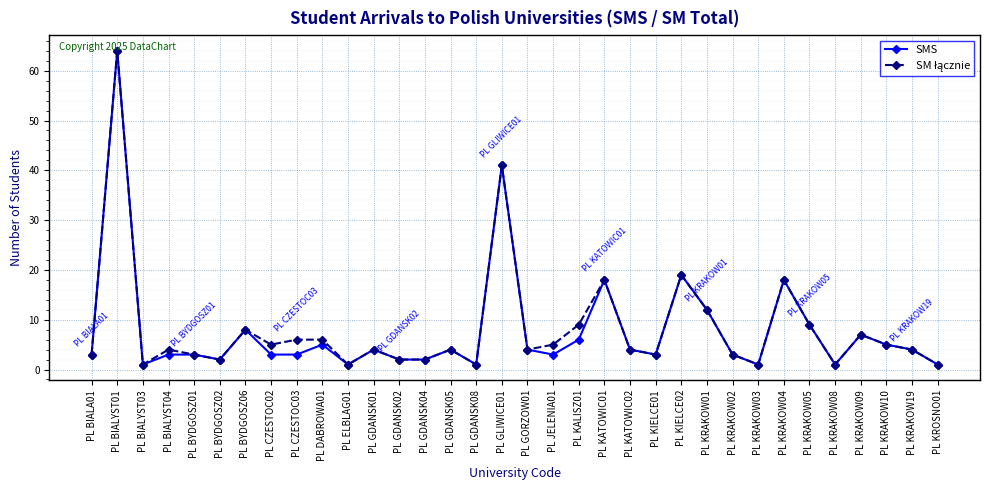

What is the value of the SMS point at the 33rd from the left?

4